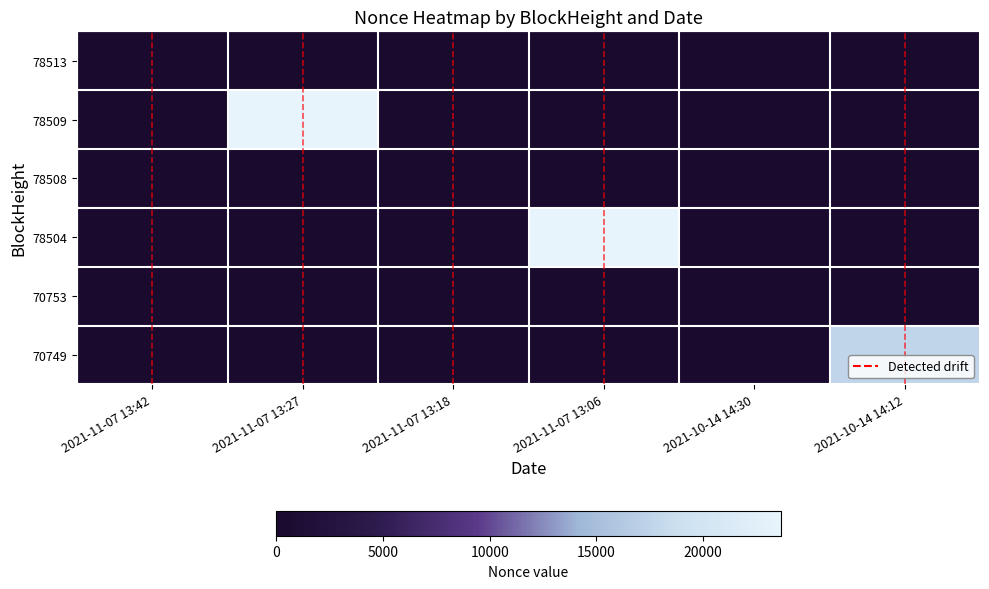

True or false: 78504 has a value of -15297 at 2021-11-07 13:27.

False